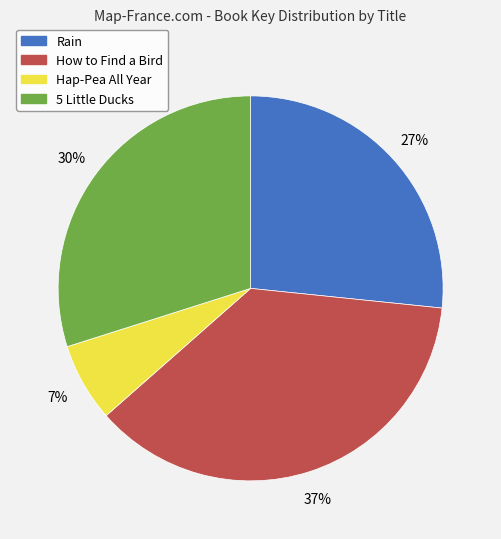

The Hap-Pea All Year slice represents 1% of the pie. True or false?

False